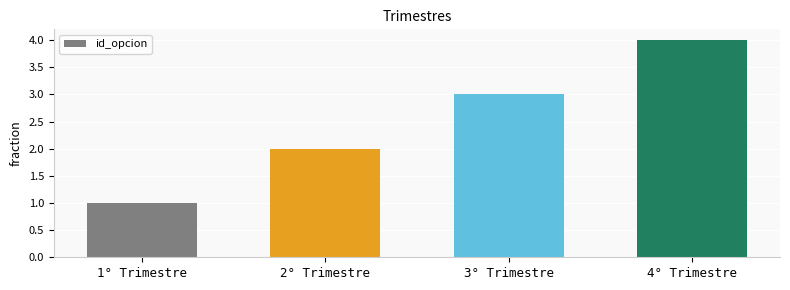

Reading left to right, list all the values displayed in this chart.

1° Trimestre=1	2° Trimestre=2	3° Trimestre=3	4° Trimestre=4